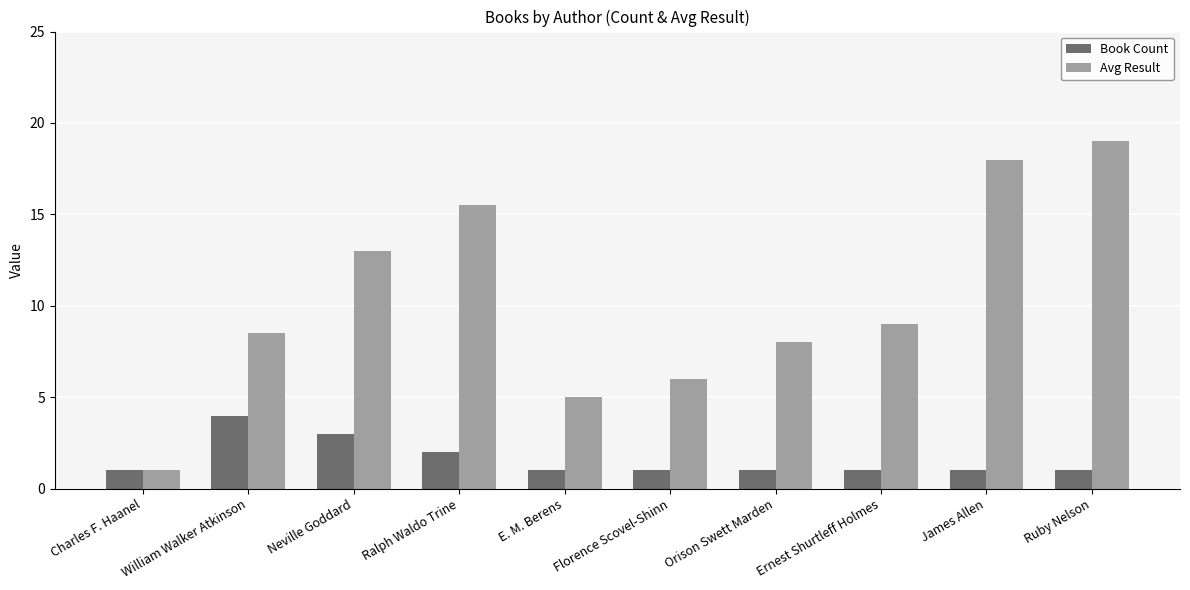

What is the label of the 5th bar from the right?

Florence Scovel-Shinn